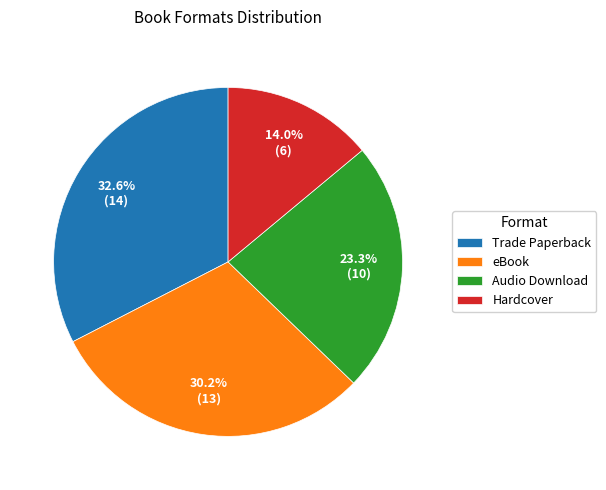

To the nearest percent, what percentage of the pie is Trade Paperback?

33%